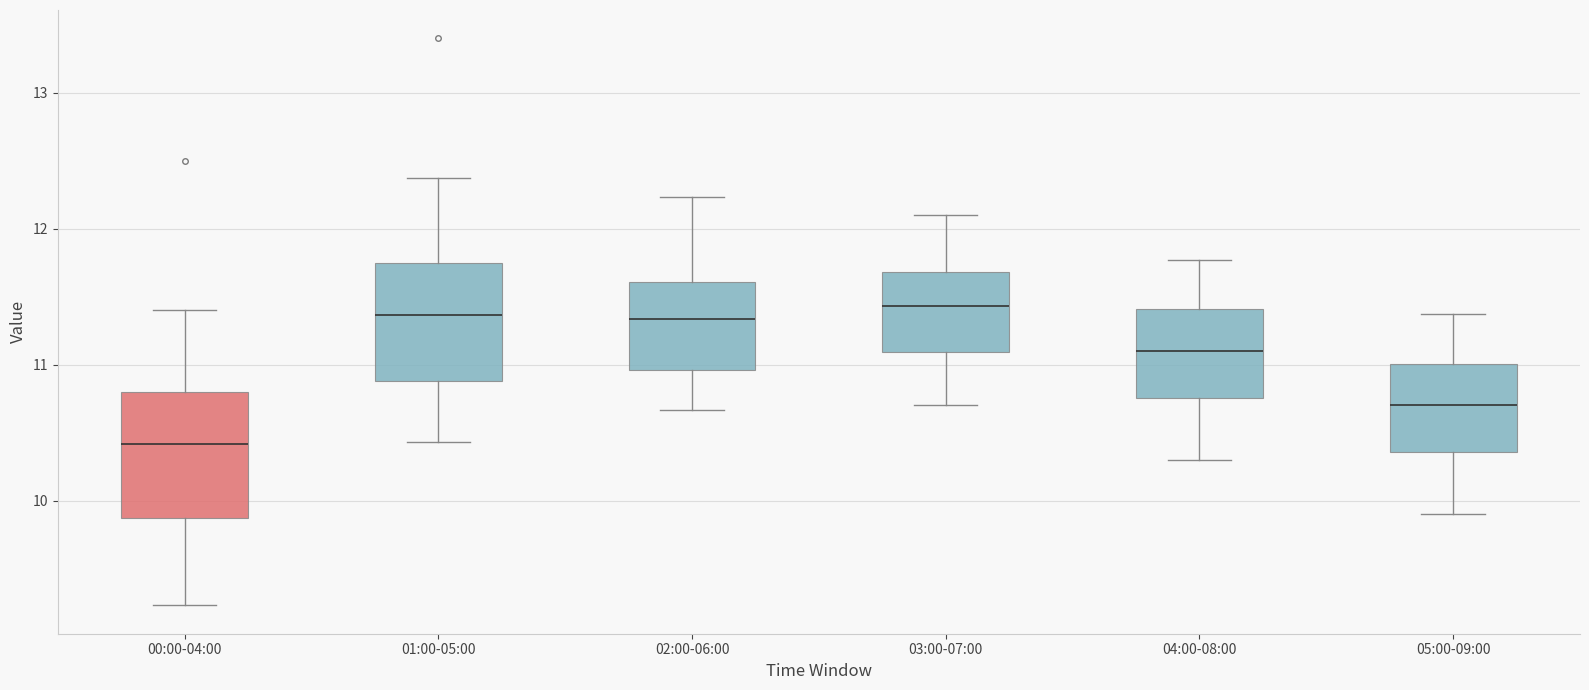

Where does the median line of the box for 00:00-04:00 sit on the y-axis? The values are not printed on the chart, so give them approximately, as read against the axis.

10.4